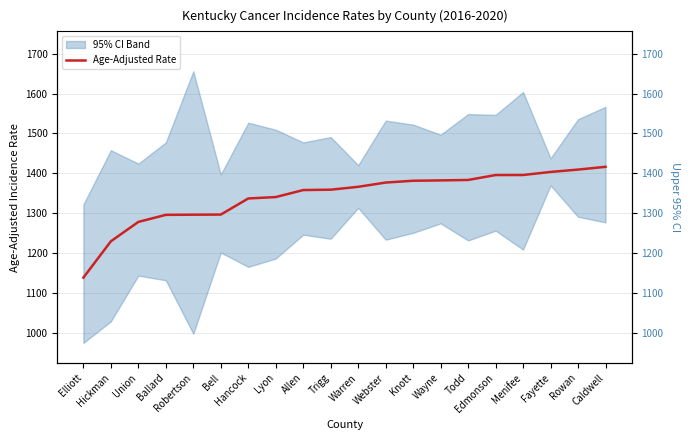

The chart shows a value of 849.4 at Union. True or false?

False